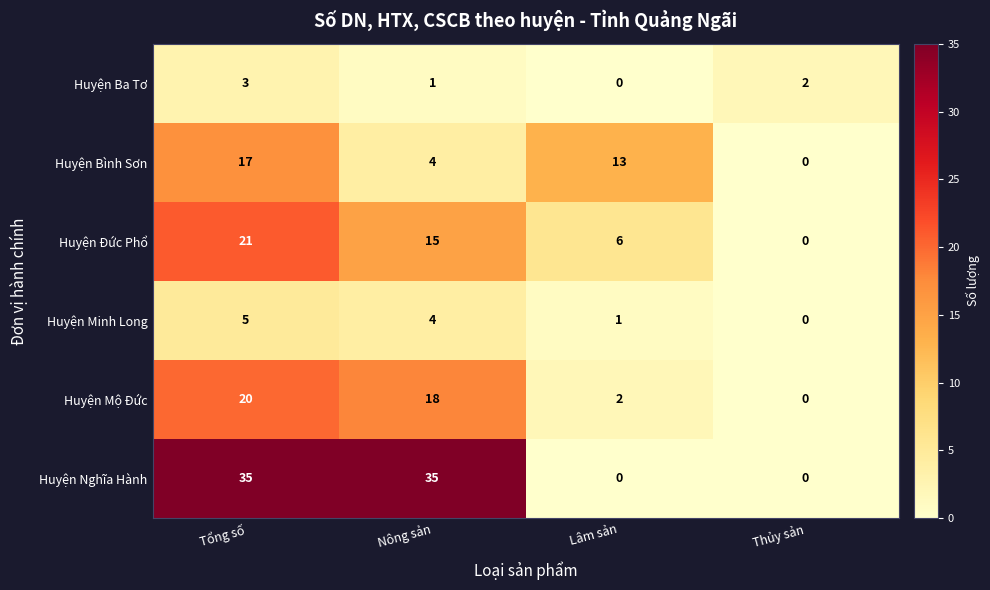

Reading left to right, list all the values displayed in this chart.

Huyện Ba Tơ: Tổng số=3	Nông sản=1	Lâm sản=0	Thủy sản=2
Huyện Bình Sơn: Tổng số=17	Nông sản=4	Lâm sản=13	Thủy sản=0
Huyện Đức Phổ: Tổng số=21	Nông sản=15	Lâm sản=6	Thủy sản=0
Huyện Minh Long: Tổng số=5	Nông sản=4	Lâm sản=1	Thủy sản=0
Huyện Mộ Đức: Tổng số=20	Nông sản=18	Lâm sản=2	Thủy sản=0
Huyện Nghĩa Hành: Tổng số=35	Nông sản=35	Lâm sản=0	Thủy sản=0